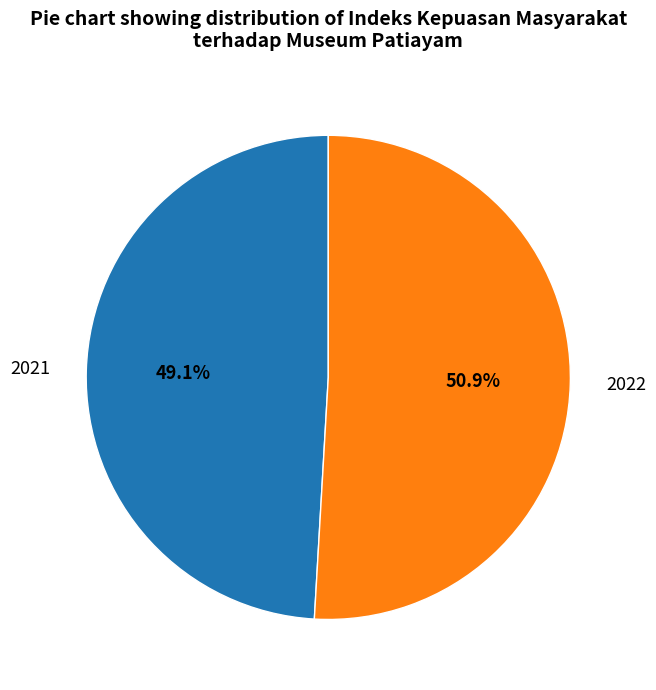

Does any single category account for the majority?

Yes